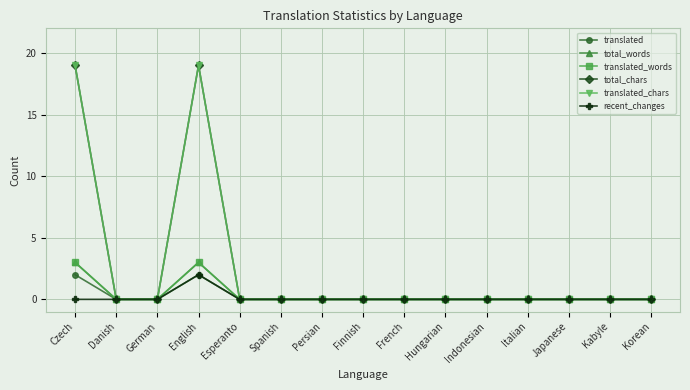

Which series has the largest range (max minus min)?

total_chars